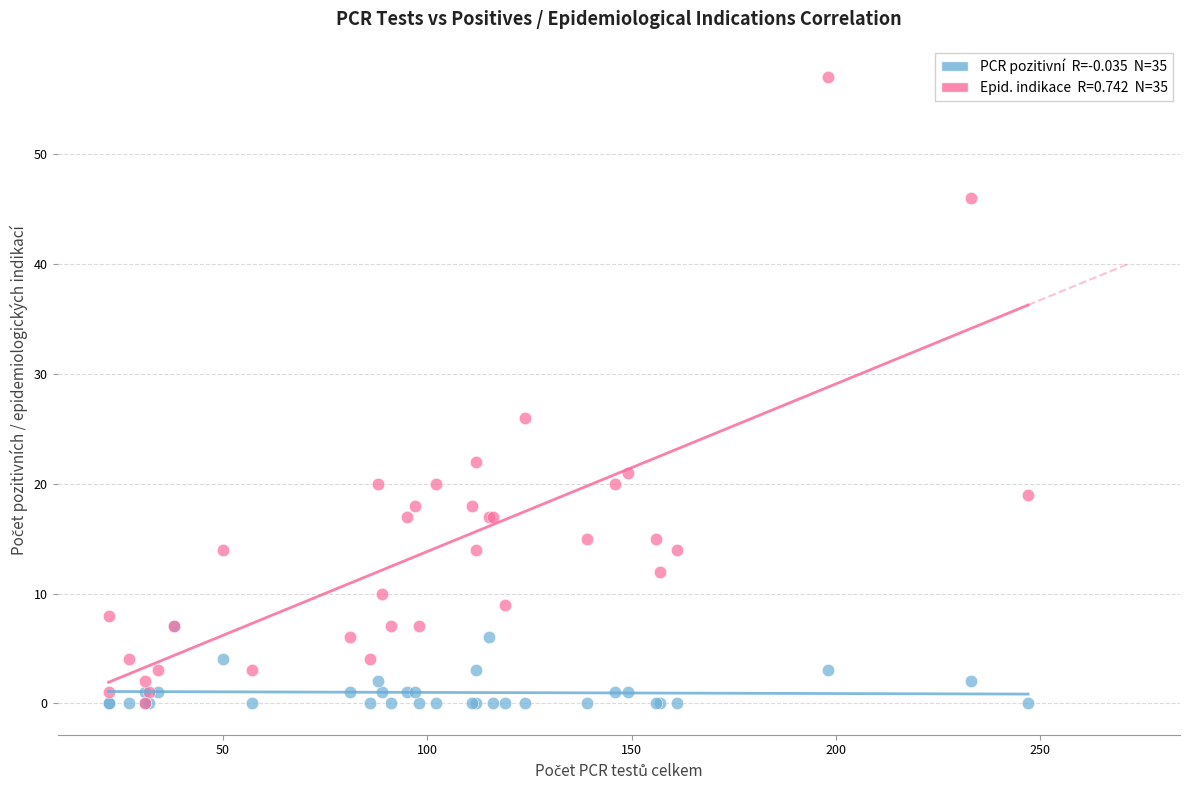

Across all series, what Y value is closest to 28?

26